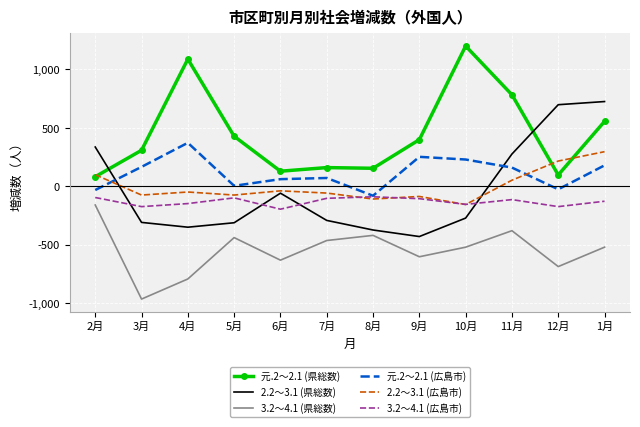

What is the lowest value of the 3.2～4.1 (広島市) series?

-196